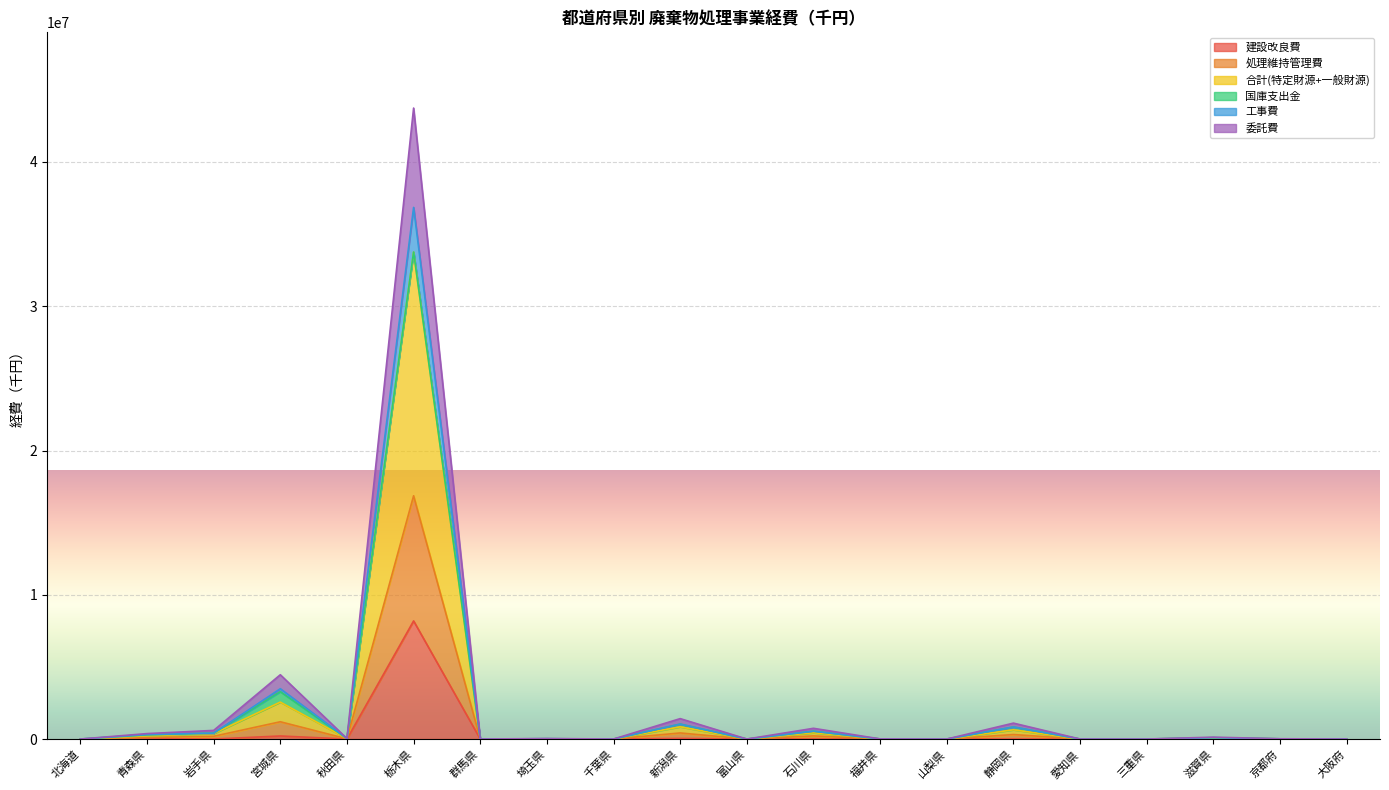

What is the difference between the second highest and minimum values in the 工事費 series?

1197146